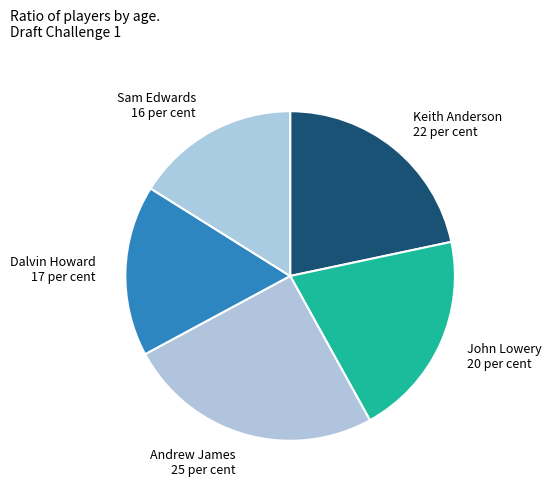

Rank the categories by value from highest to lowest.

Andrew James, Keith Anderson, John Lowery, Dalvin Howard, Sam Edwards